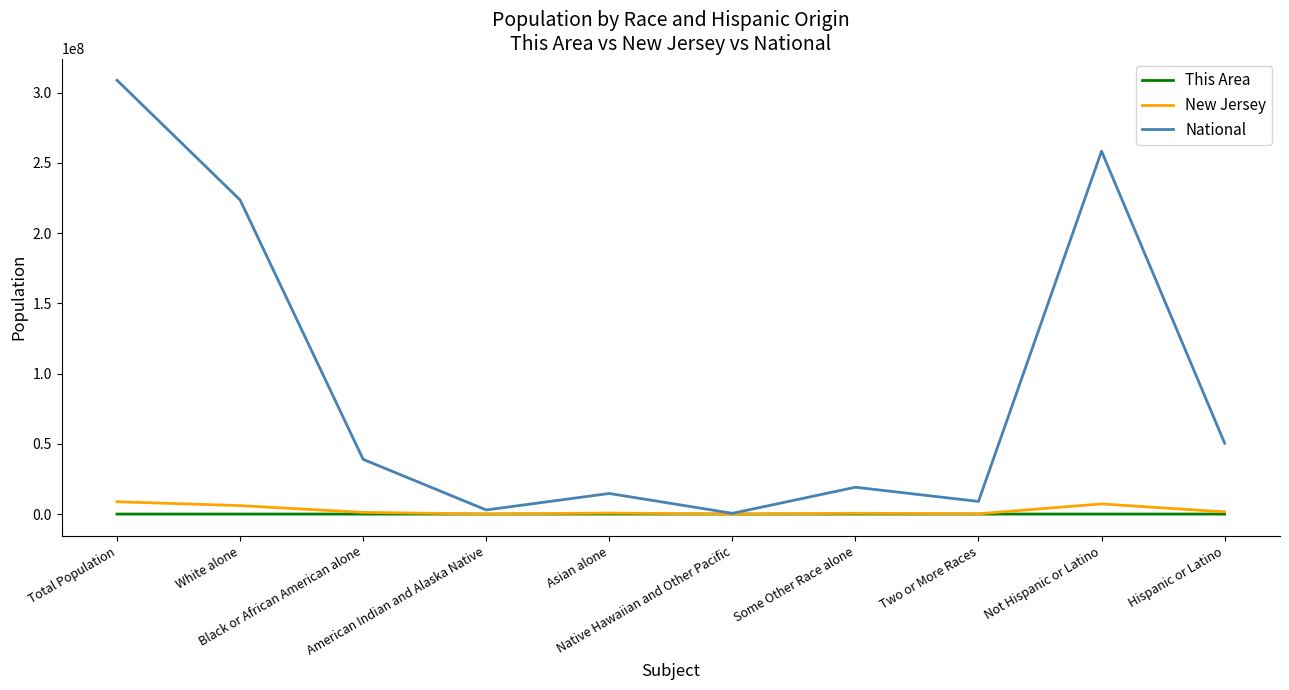

How many lines are shown in the chart?

3